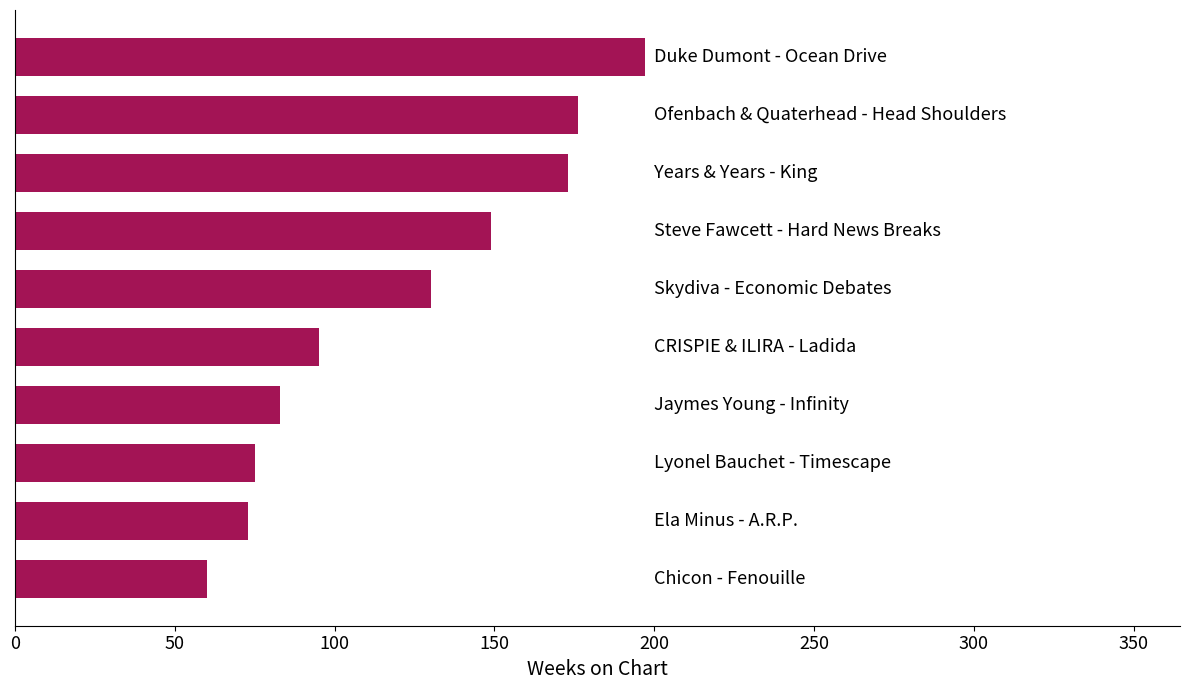

How many data points does each series have?

10